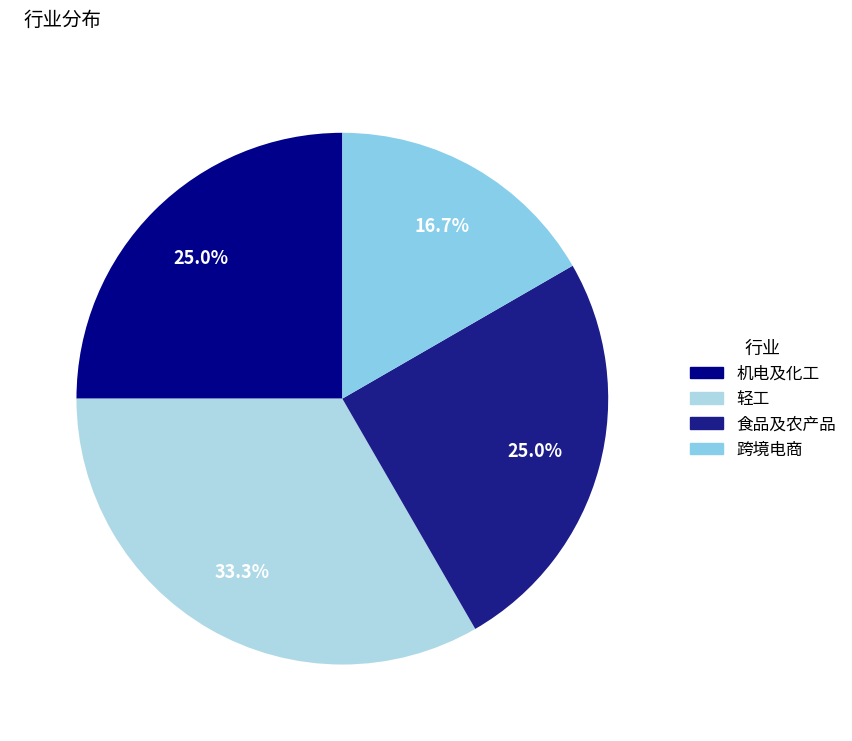

What percentage is the 食品及农产品 slice, to the nearest percent?

25%